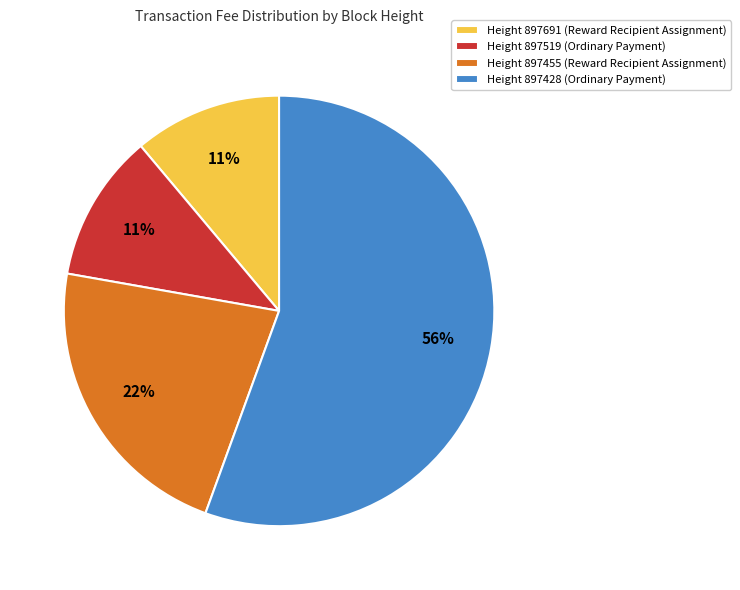

Count the number of slices in the pie.

4